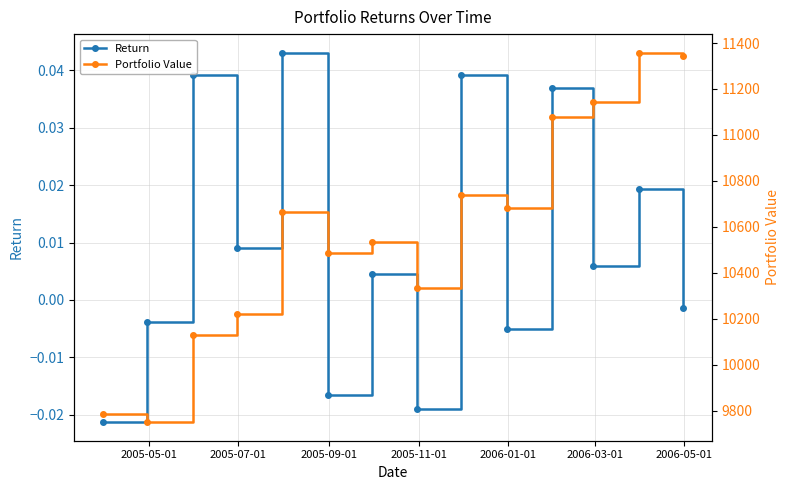

How many interior local valleys does the Return series have?

5